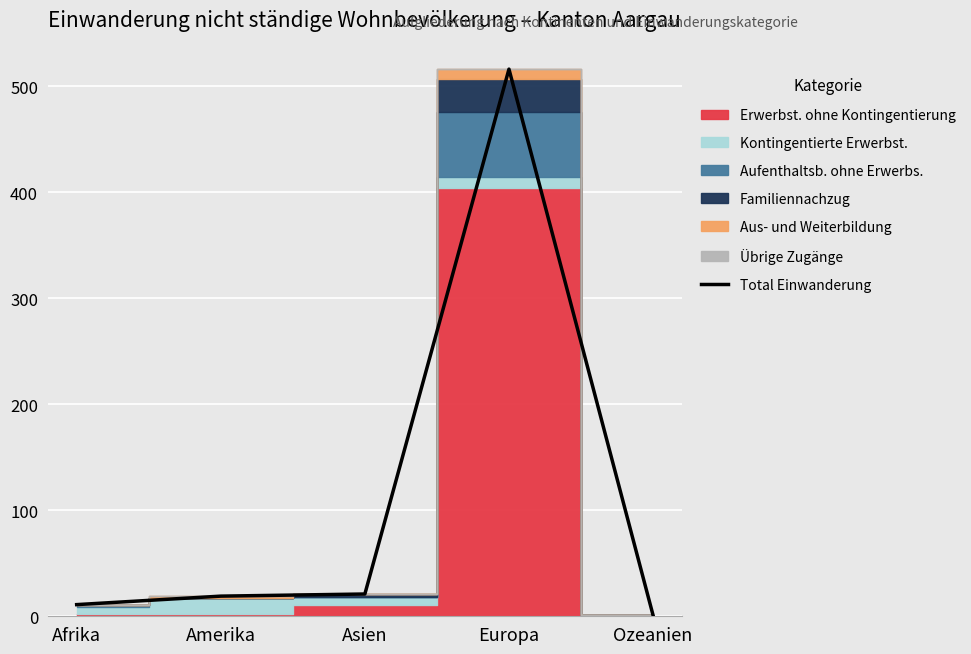

Is this an area chart (filled region under the line)?

No